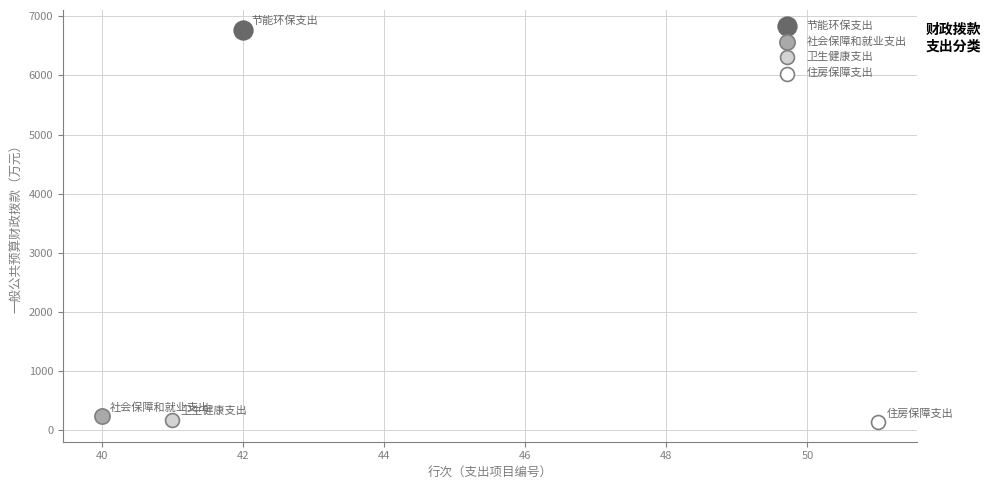

What are all the series names shown in the legend?

节能环保支出, 社会保障和就业支出, 卫生健康支出, 住房保障支出